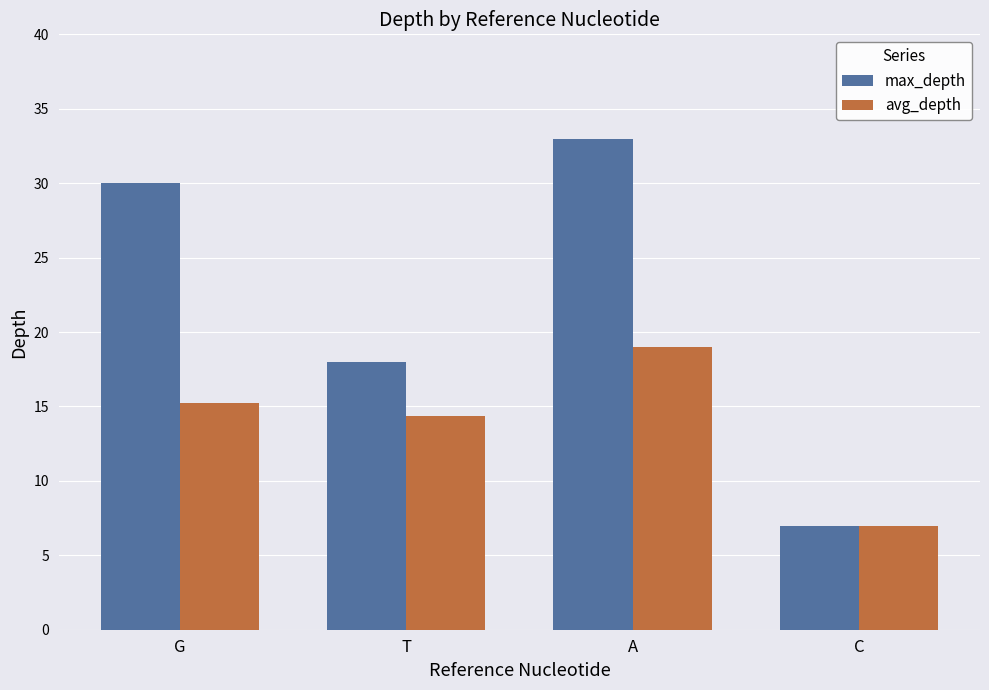

How many groups of bars are there?

4